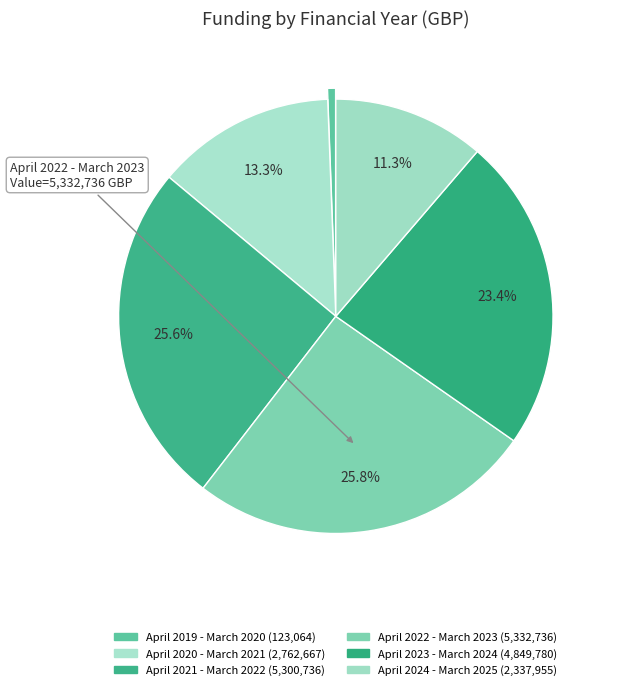

Which category has the biggest portion of the pie?

April 2022 - March 2023